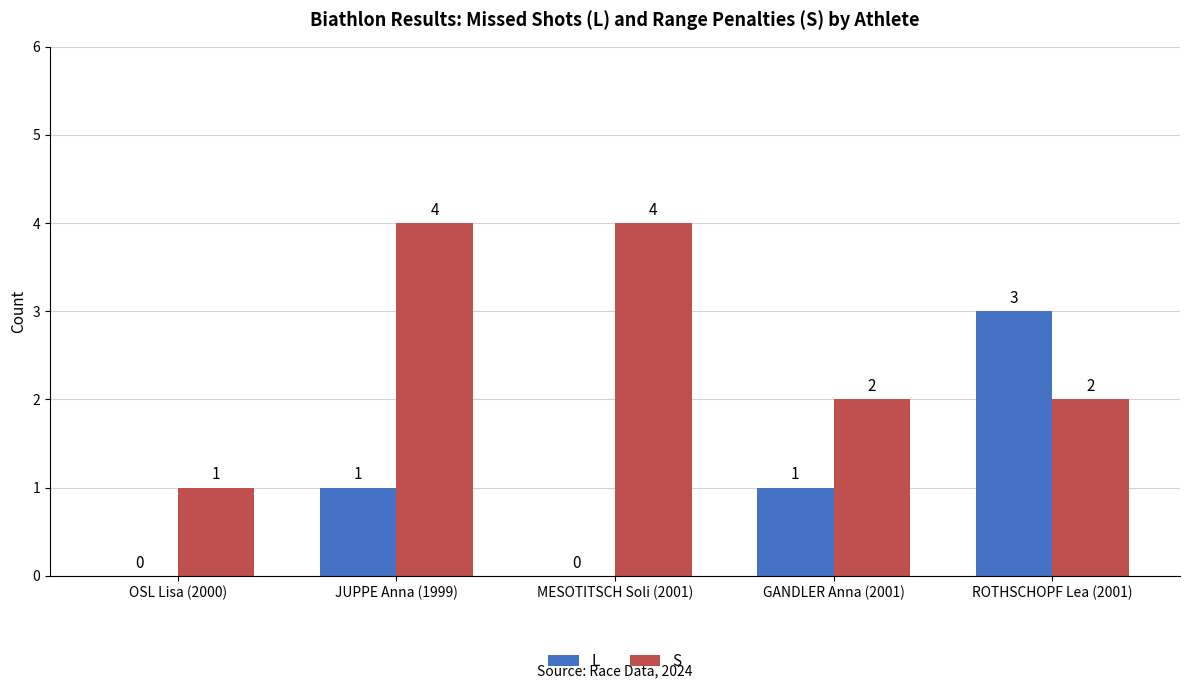

Count the number of data series in this chart.

2